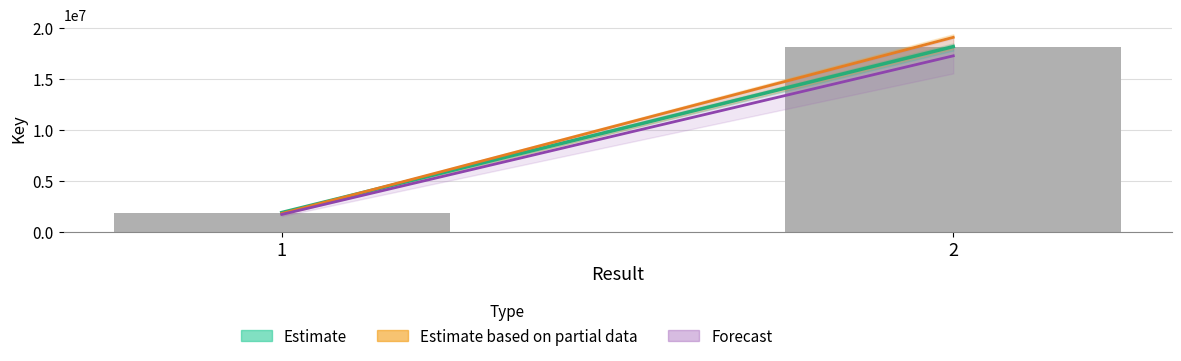

What is the change in value from 1 to 2?

+16321408